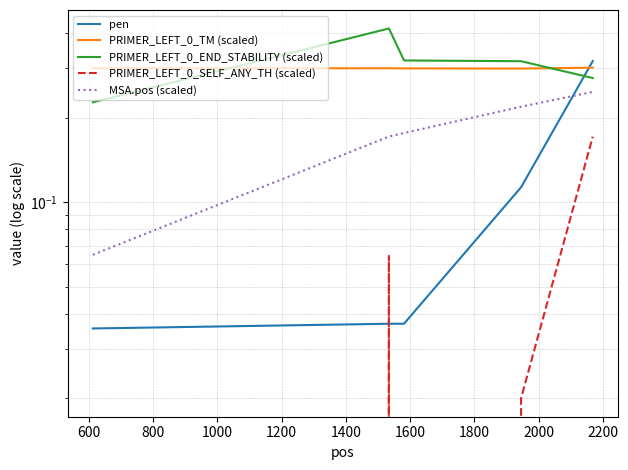

What is the value of the PRIMER_LEFT_0_TM (scaled) point at the 1st from the left?

0.3